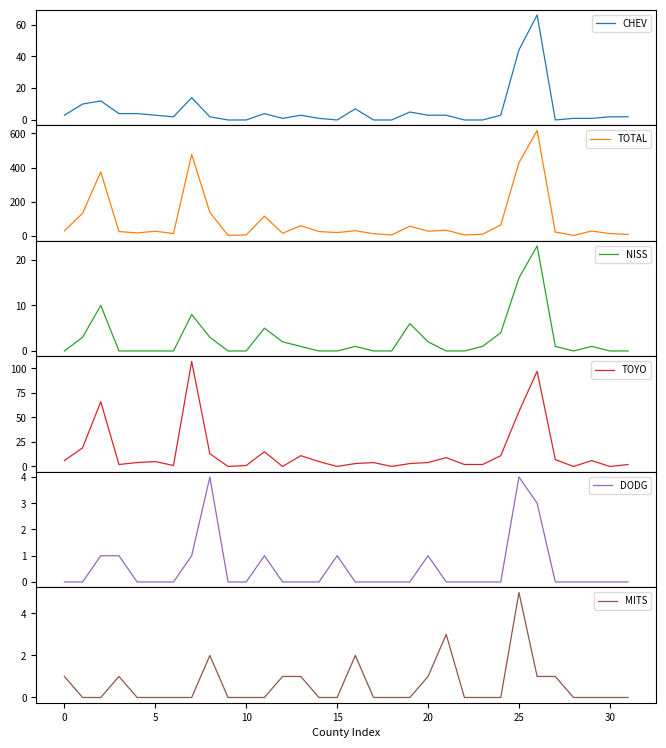

Reading left to right, what are all the values shown in this chart?

CHEV: 3	10	12	4	4	3	2	14	2	0	0	4	1	3	1	0	7	0	0	5	3	3	0	0	3	44	66	0	1	1	2	2
TOTAL: 29	132	374	25	17	27	13	477	137	3	5	115	15	59	25	19	30	12	5	57	27	33	5	9	64	428	617	22	2	28	13	8
NISS: 0	3	10	0	0	0	0	8	3	0	0	5	2	1	0	0	1	0	0	6	2	0	0	1	4	16	23	1	0	1	0	0
TOYO: 6	19	66	2	4	5	1	107	13	0	1	15	0	11	5	0	3	4	0	3	4	9	2	2	11	56	97	7	0	6	0	2
DODG: 0	0	1	1	0	0	0	1	4	0	0	1	0	0	0	1	0	0	0	0	1	0	0	0	0	4	3	0	0	0	0	0
MITS: 1	0	0	1	0	0	0	0	2	0	0	0	1	1	0	0	2	0	0	0	1	3	0	0	0	5	1	1	0	0	0	0